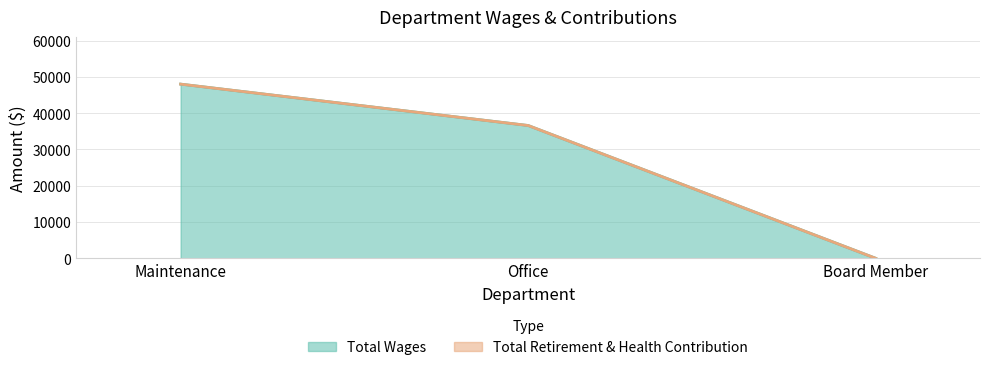

What is the difference between the maximum and minimum values?

47994